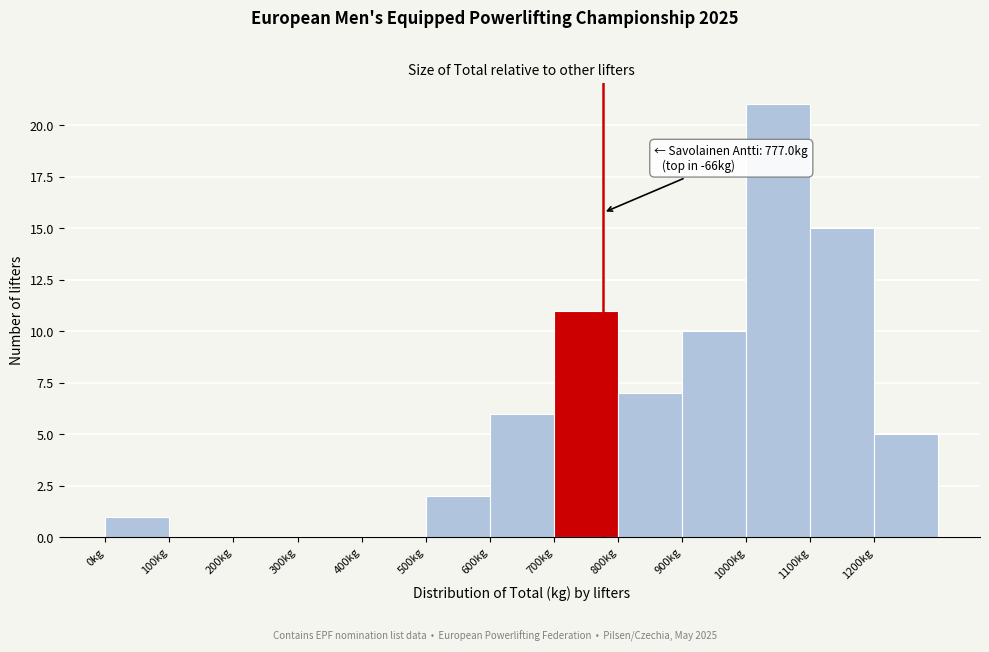

Over which range of the x-axis is the bar tallest?

1000 to 1100